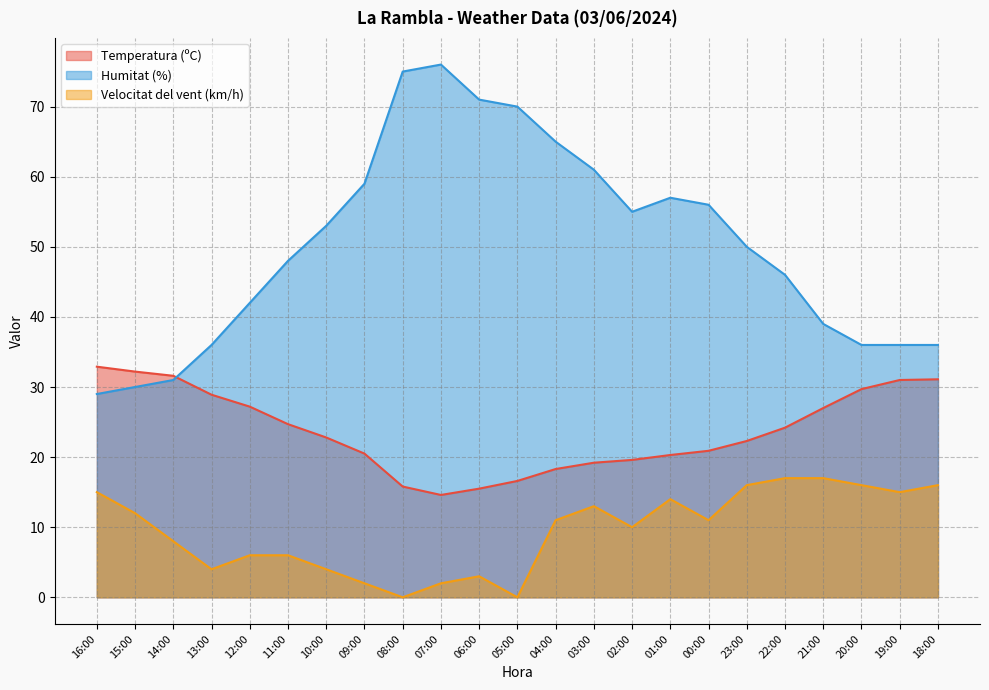

True or false: Velocitat del vent (km/h) has a value of 11.0 at 04:00.

True